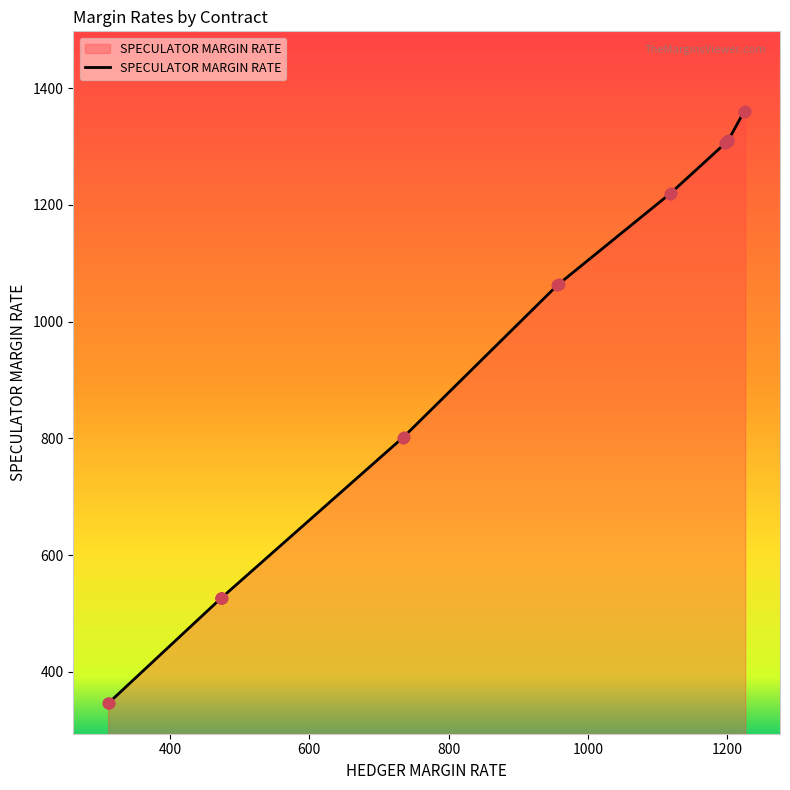

Which series has the largest total across all categories?

SPECULATOR MARGIN RATE